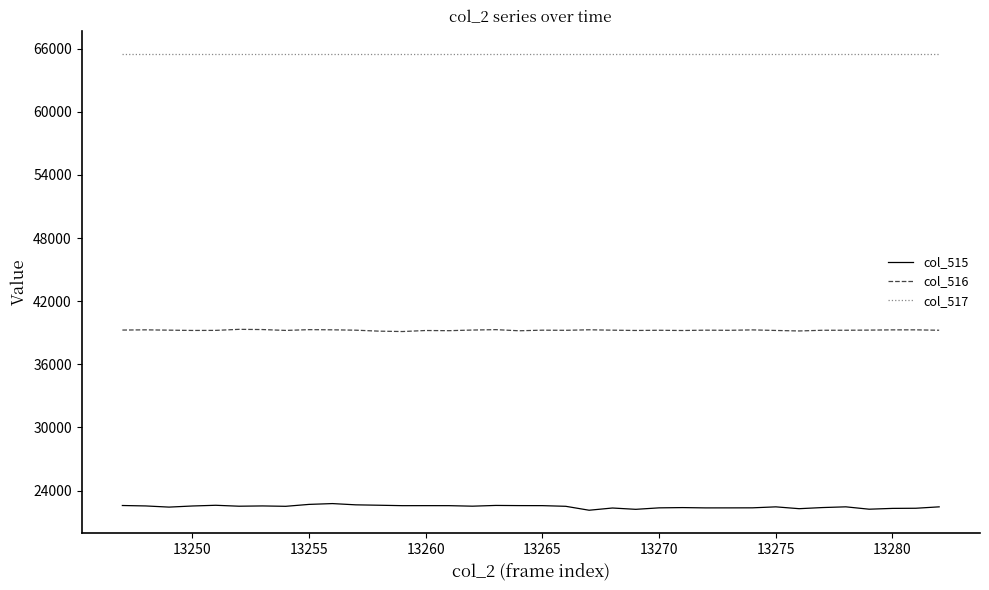

Which series has the widest spread of values?

col_515